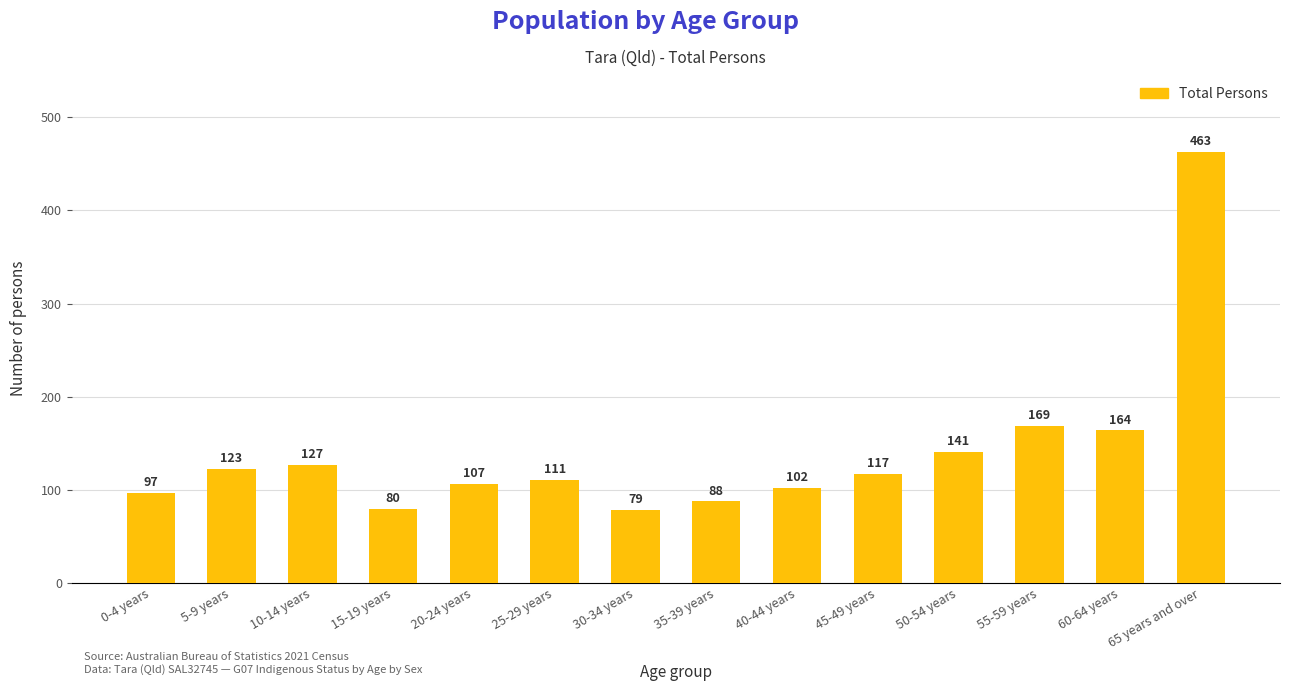

Where is the data nearest to the value 271?

55-59 years